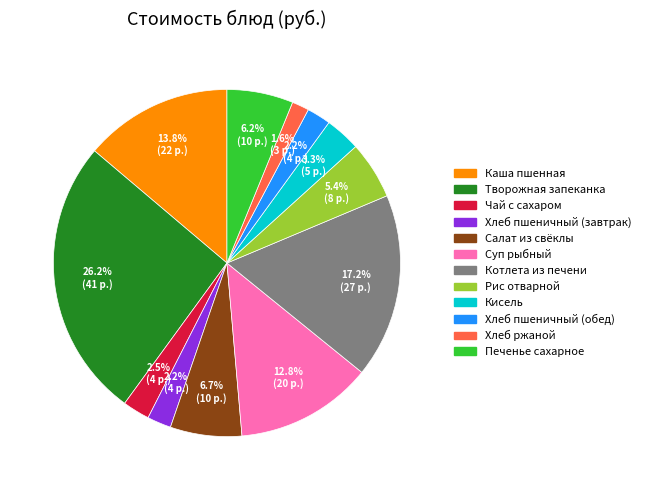

How many segments does this pie chart have?

12